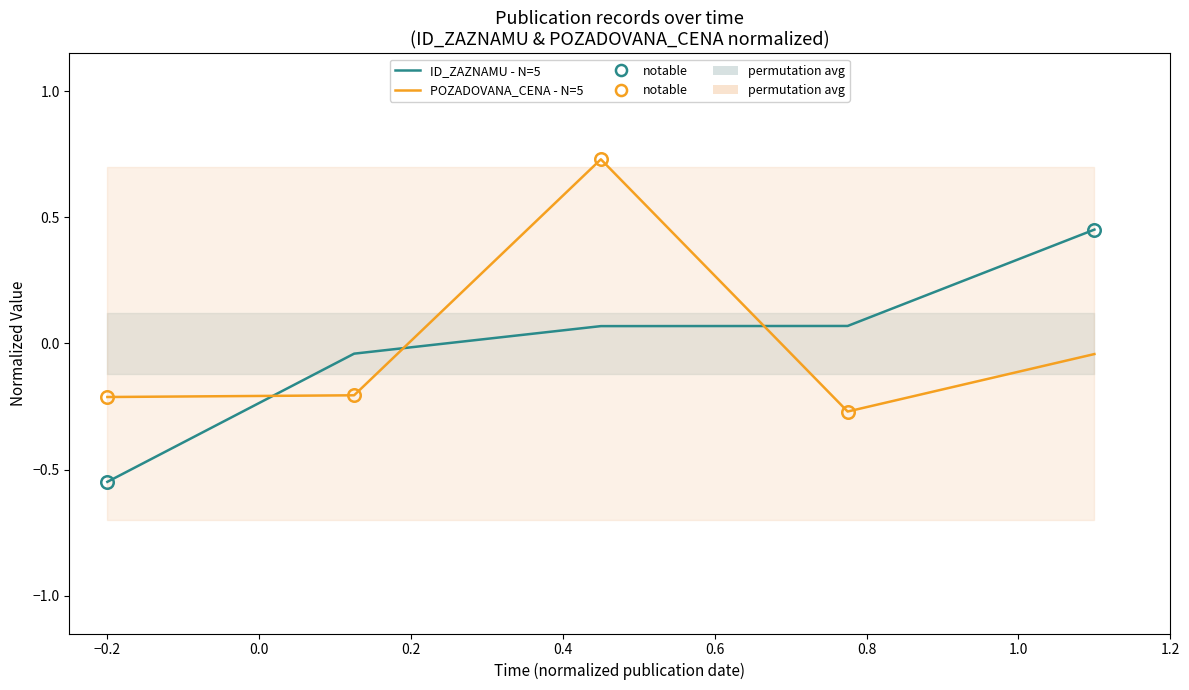

True or false: POZADOVANA_CENA - N=5 has a value of -0.1 at 0.4.

False